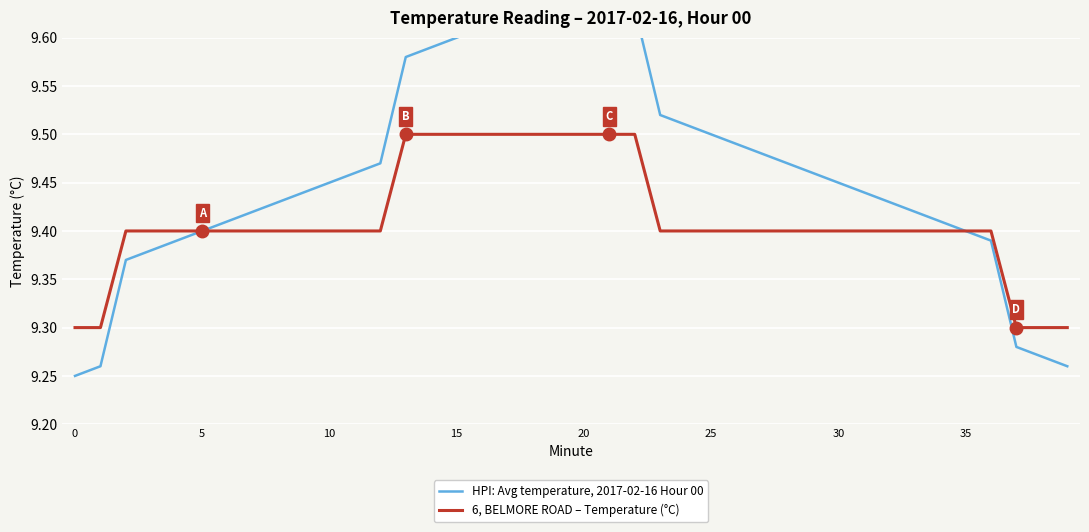

The value of 6, BELMORE ROAD – Temperature (°C) at 30 is 9.4. True or false?

True